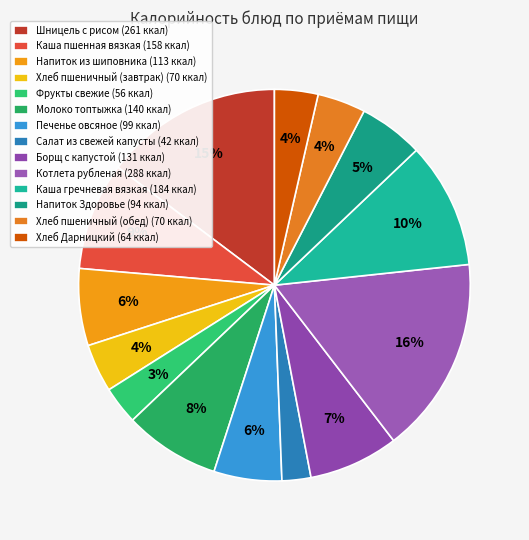

What percentage is the Каша гречневая вязкая slice, to the nearest percent?

10%